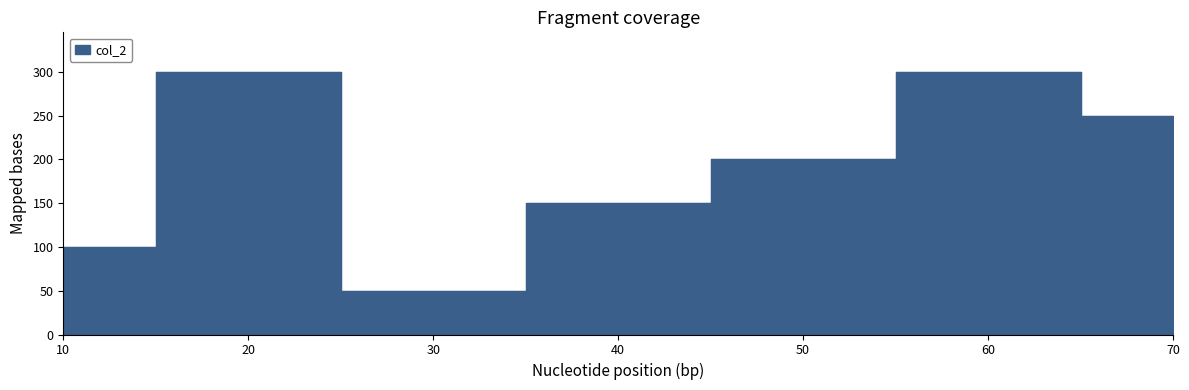

What is the difference between the second highest and second lowest values?

200